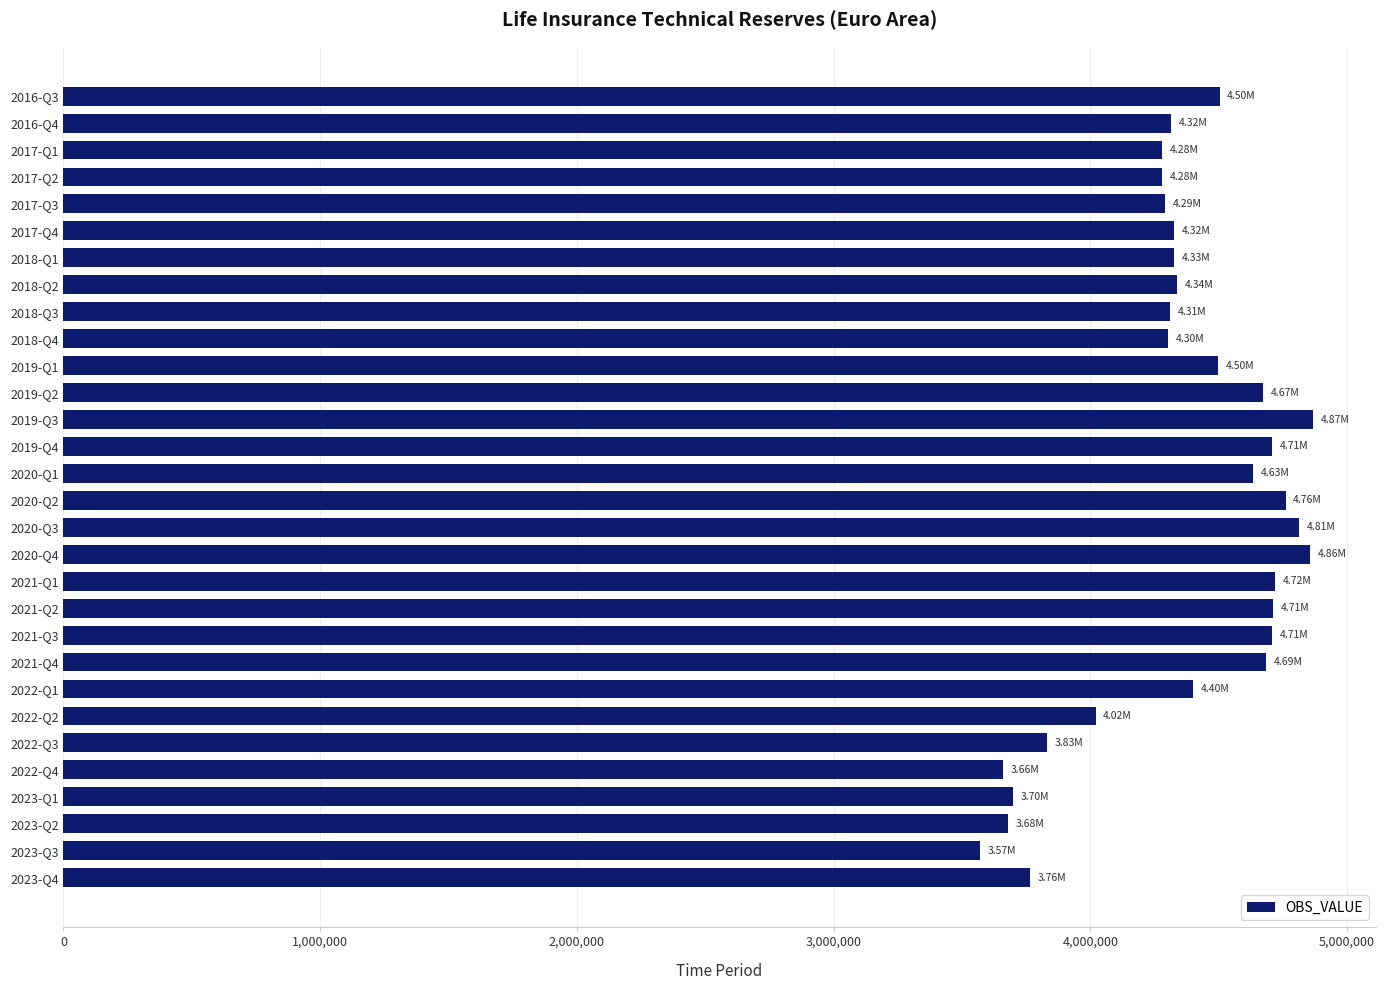

Between 2022-Q1 and 2020-Q3, which is larger?

2020-Q3